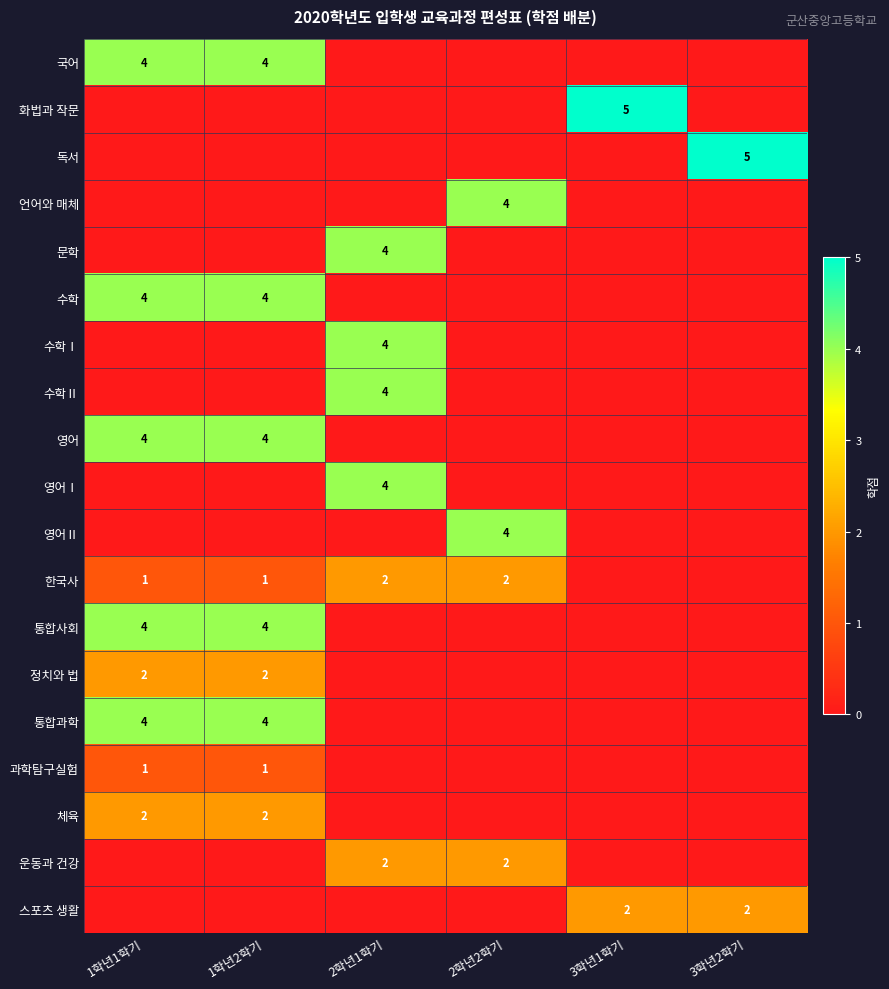

Rank the series at 2학년2학기 from lowest to highest value.

국어, 화법과 작문, 독서, 문학, 수학, 수학Ⅰ, 수학Ⅱ, 영어, 영어Ⅰ, 통합사회, 정치와 법, 통합과학, 과학탐구실험, 체육, 스포츠 생활, 한국사, 운동과 건강, 언어와 매체, 영어Ⅱ